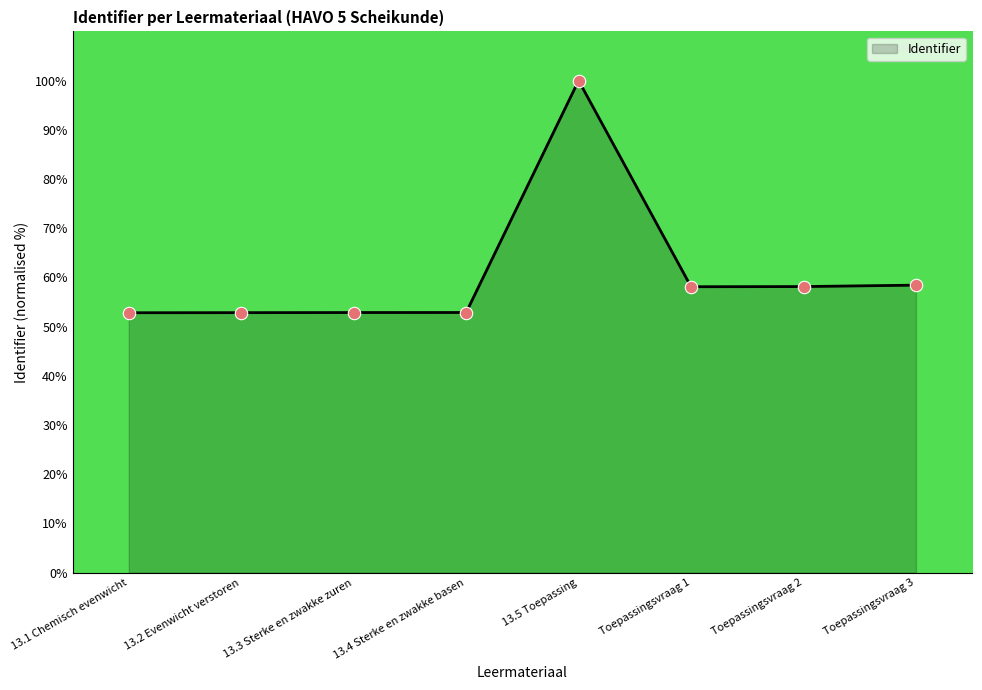

Between Toepassingsvraag 3 and 13.4 Sterke en zwakke basen, which is larger?

Toepassingsvraag 3